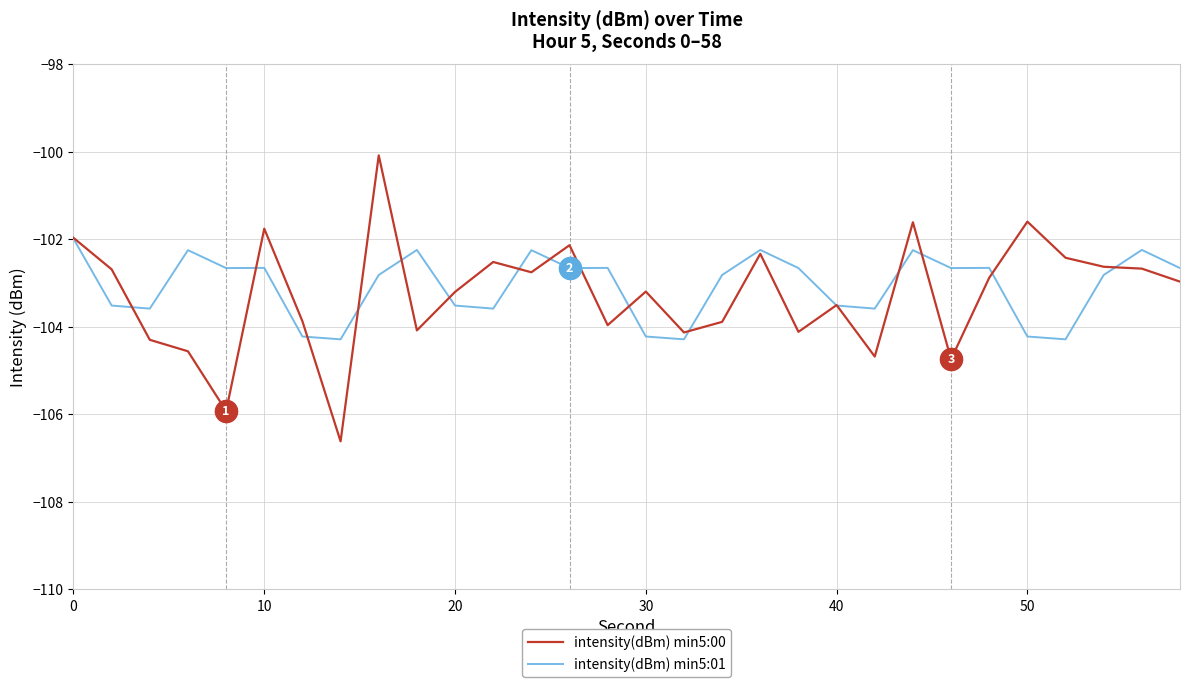

Count the number of categories in the chart.

30